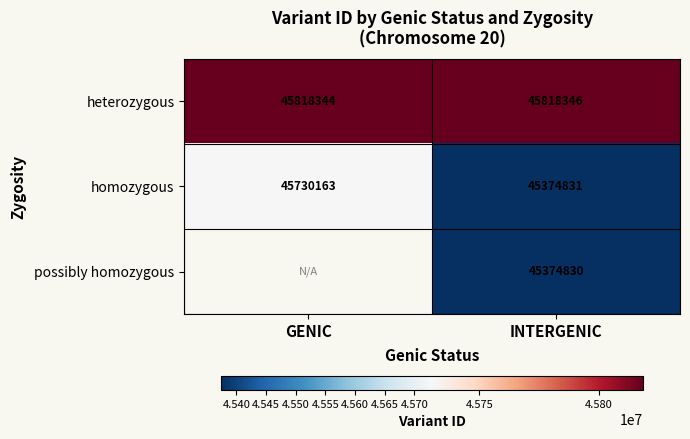

What is the spread (max minus min) of values at INTERGENIC?

443516